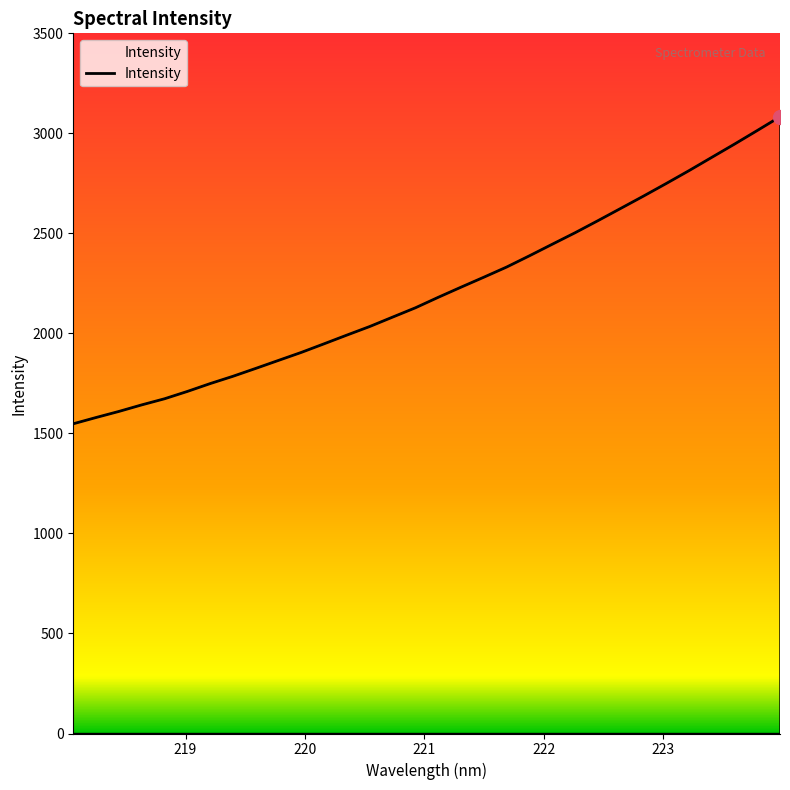

What is the difference between the maximum and minimum values?

1534.6